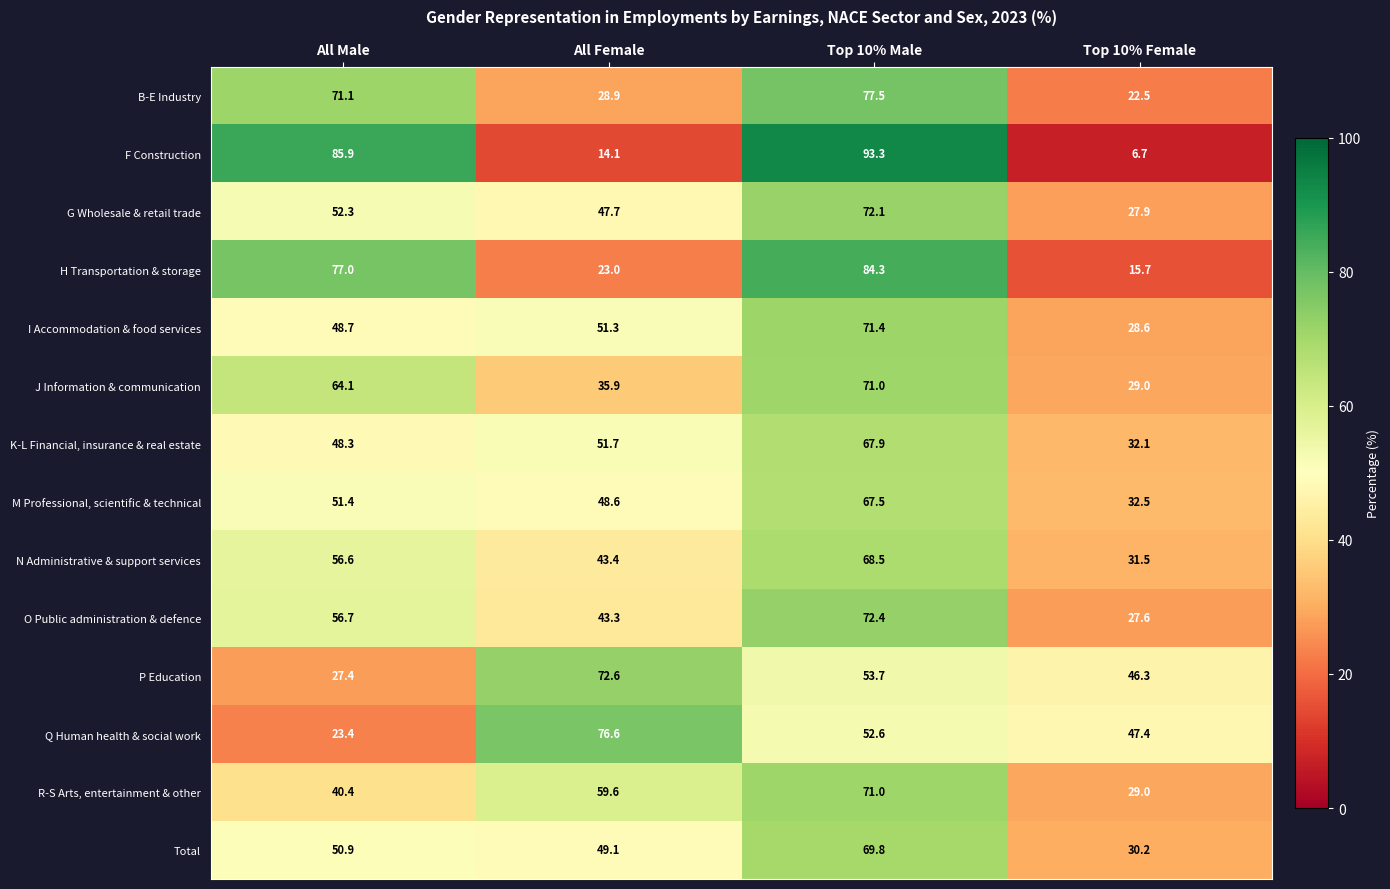

List the labels in order of F Construction value, largest first.

Top 10% Male, All Male, All Female, Top 10% Female